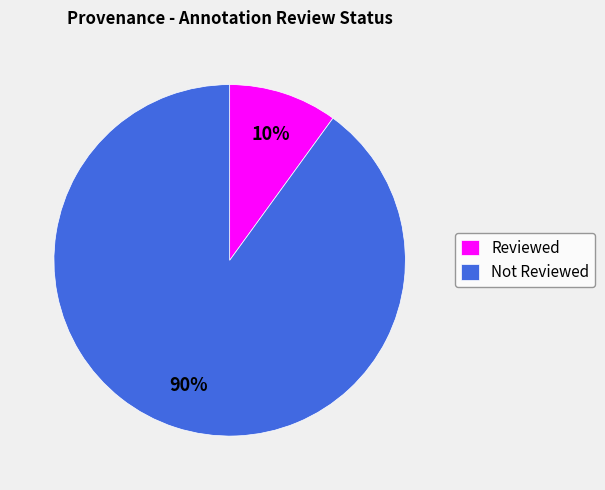

To the nearest percent, what is the difference between the largest and smallest slice percentages?

80%